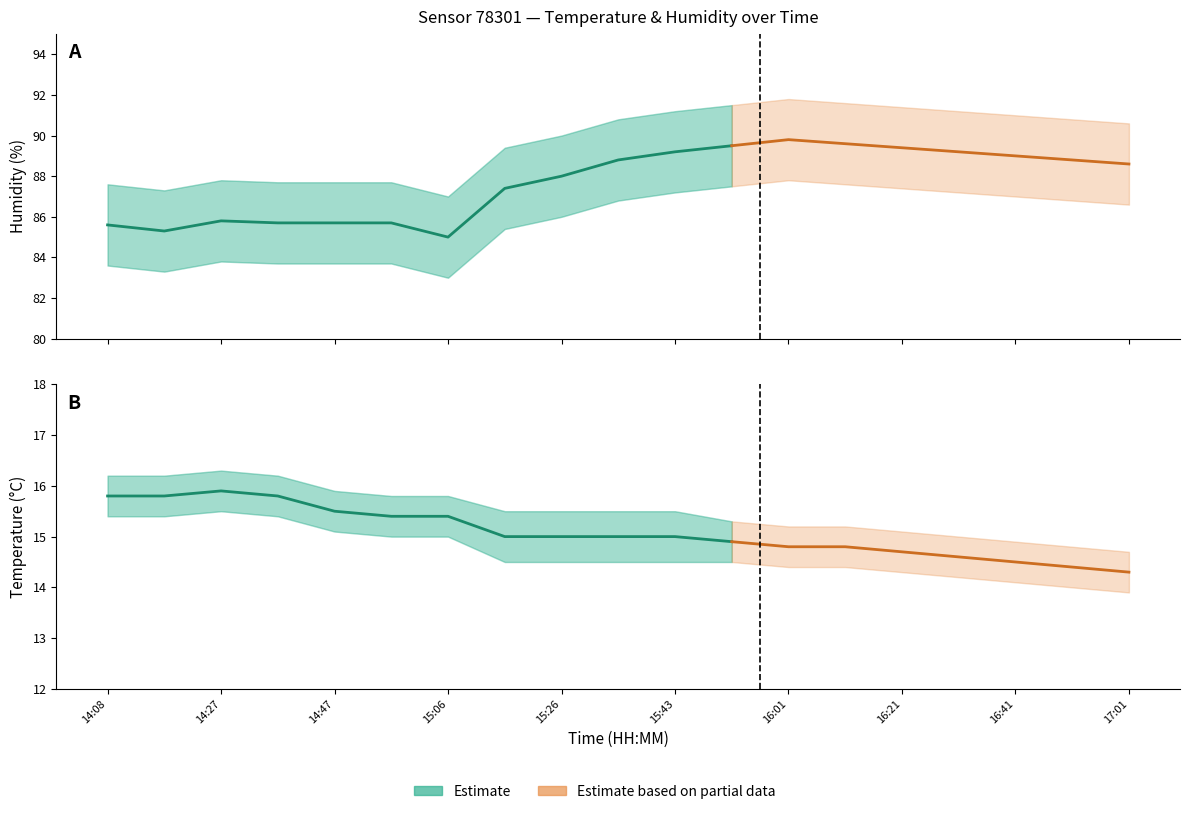

What is the average value of the temp_lower series?

14.7